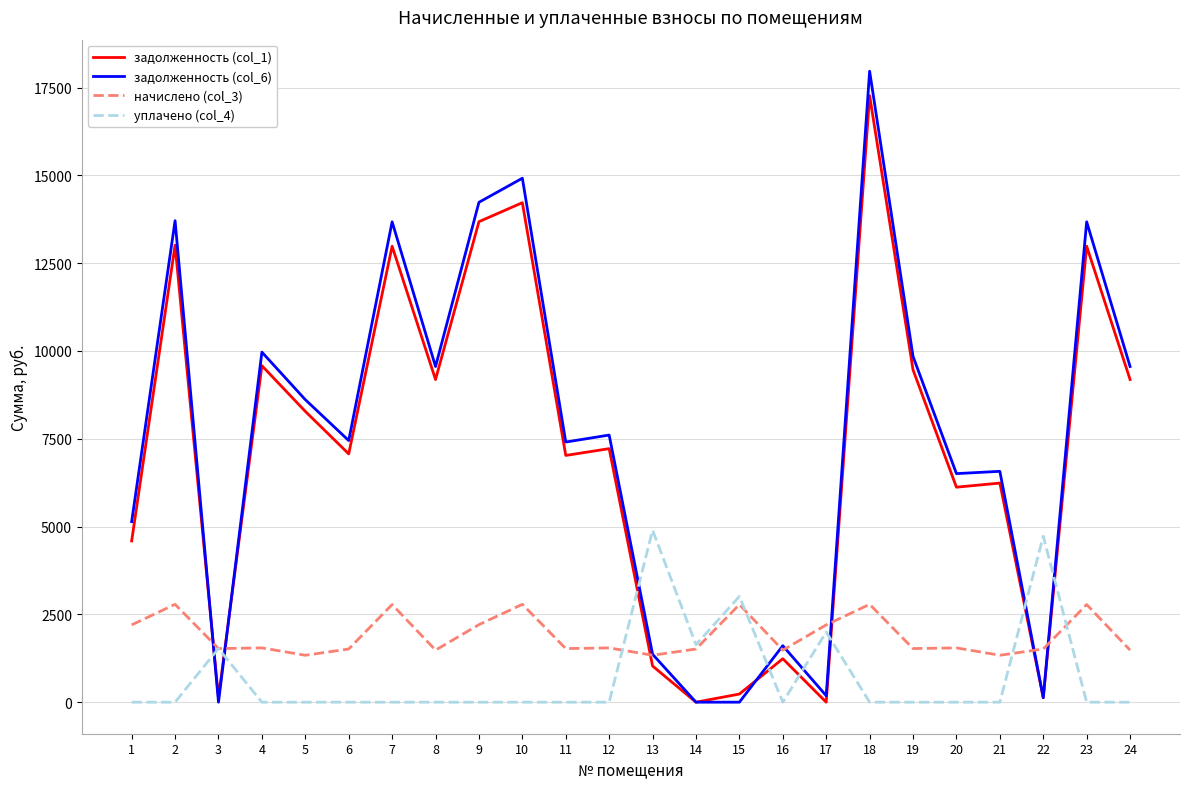

True or false: задолженность (col_1) has more than 1 points higher than both neighbors.

True